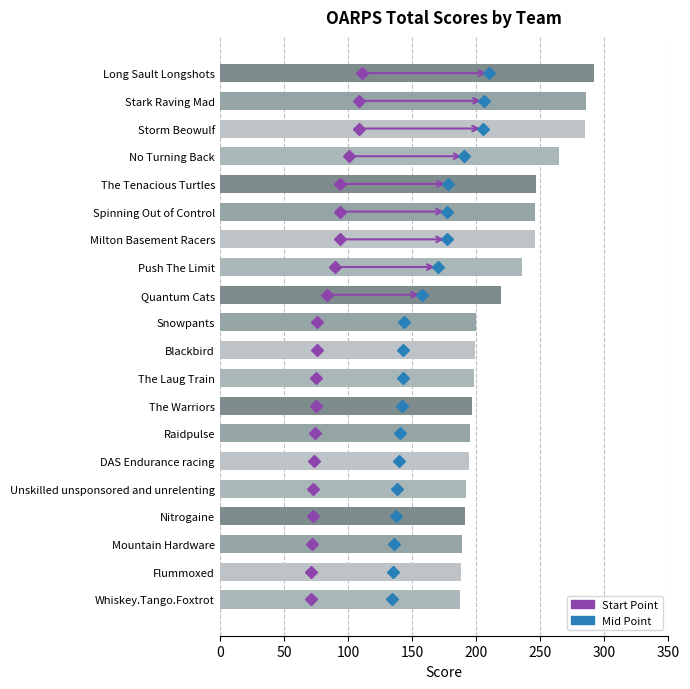

What is the label of the 1st bar from the top?

Long Sault Longshots